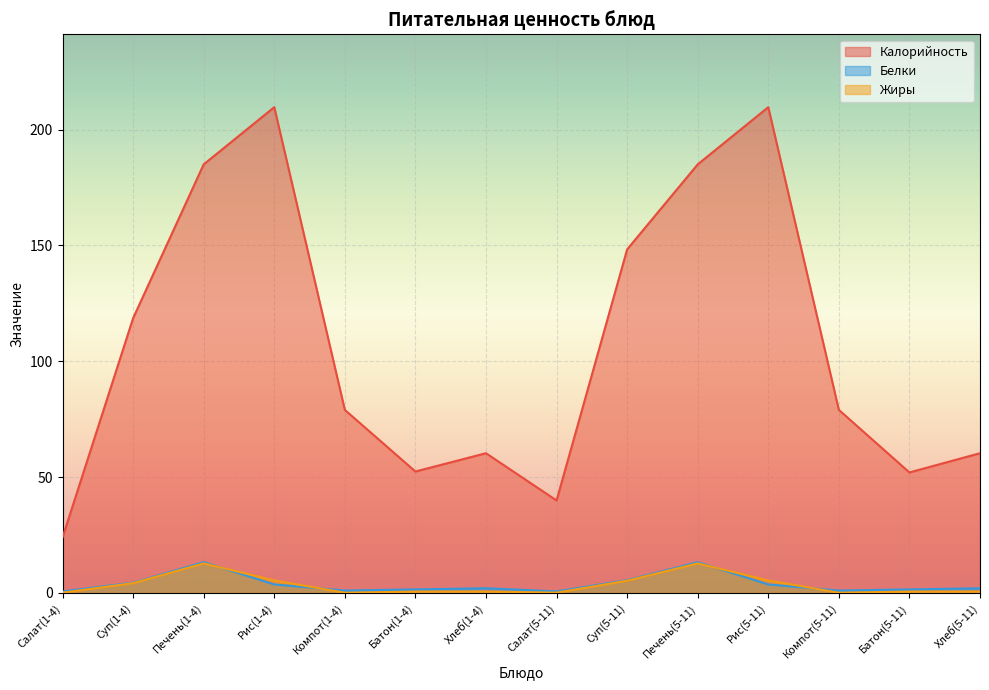

Which series has the largest total across all categories?

Калорийность